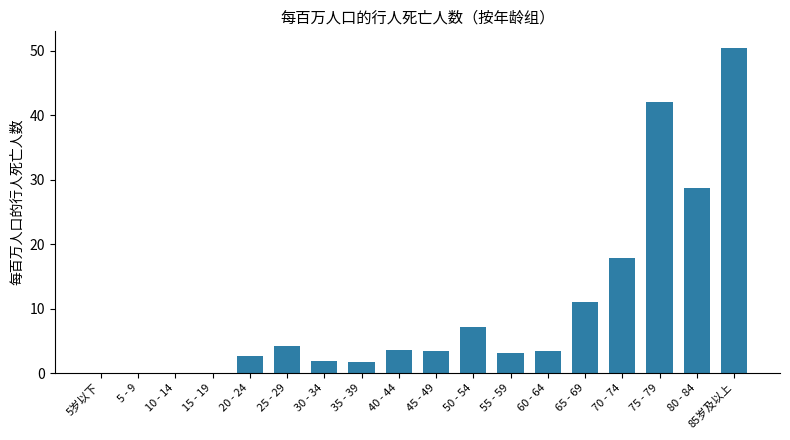

What is the sum of all values?

181.0